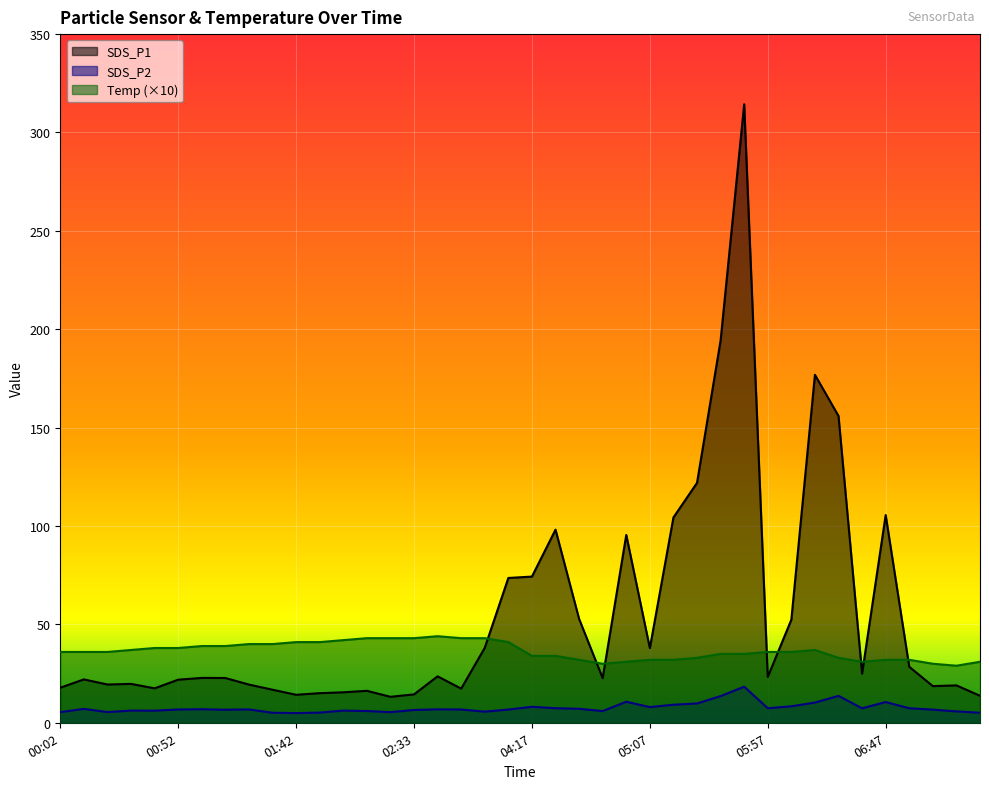

At which category is the sum across all series the highest?

05:47